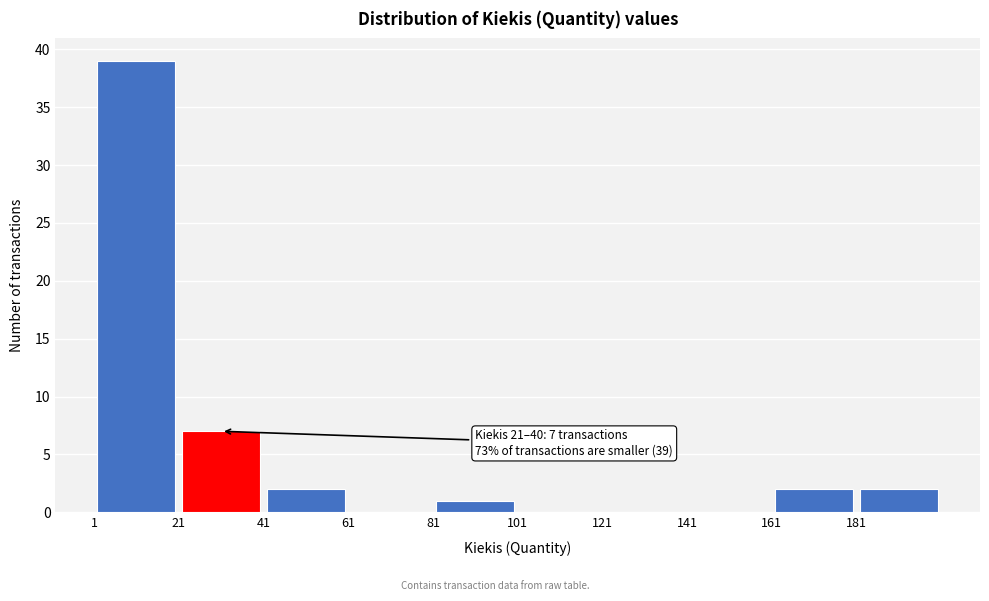

Which range on the x-axis has the tallest bar?

1 to 21